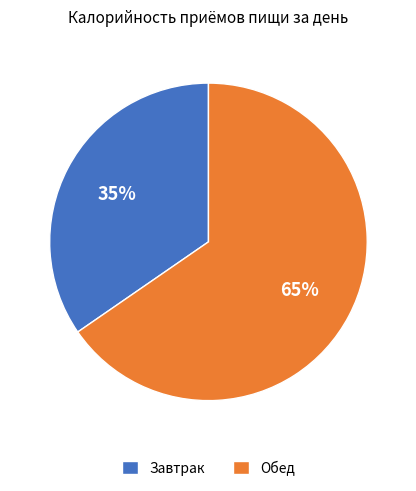

How many slices are in this pie chart?

2